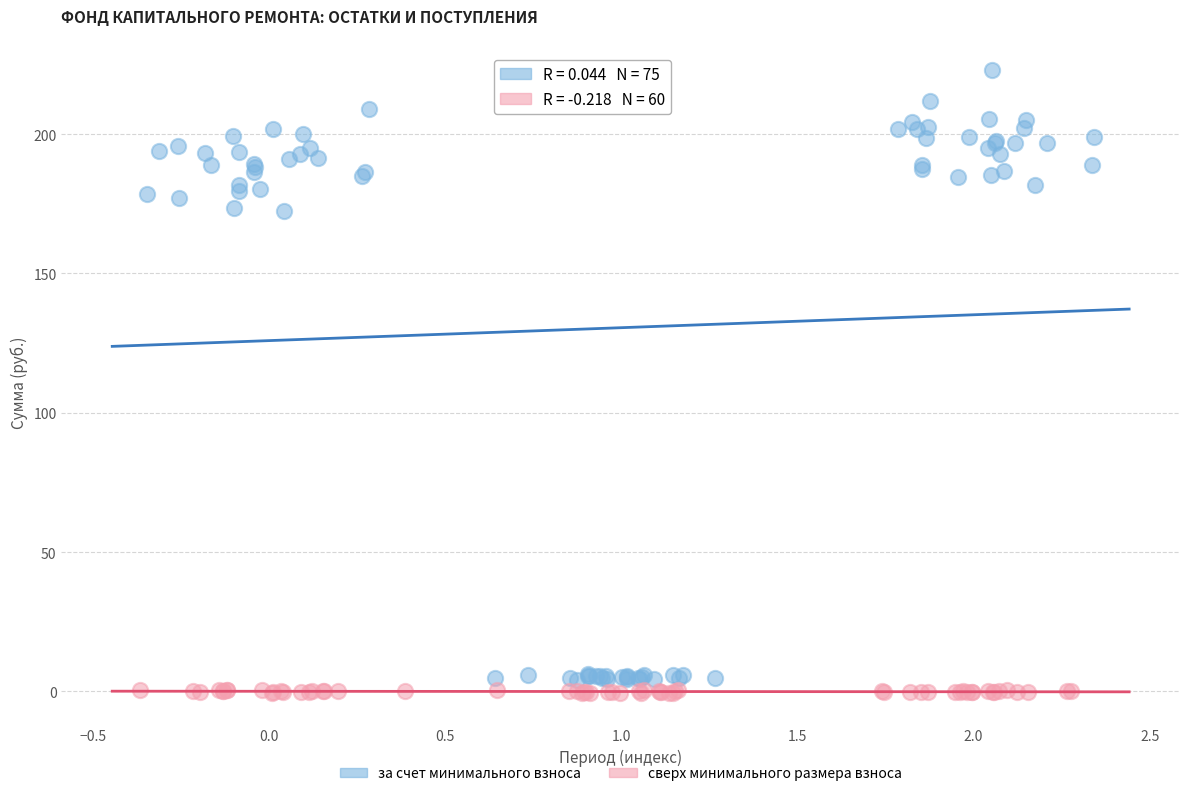

Which series contains the highest Y value?

за счет минимального взноса